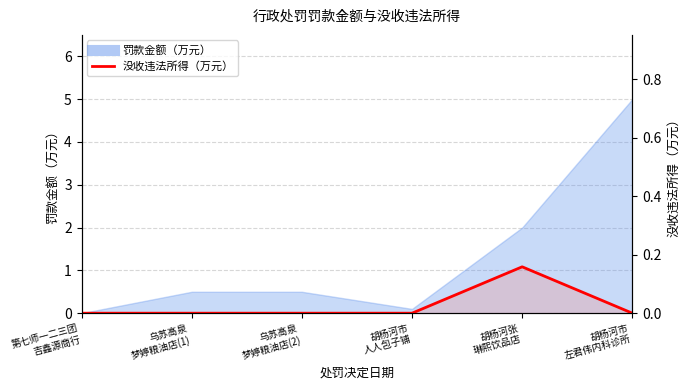

Does the chart display data point markers on the line(s)?

No